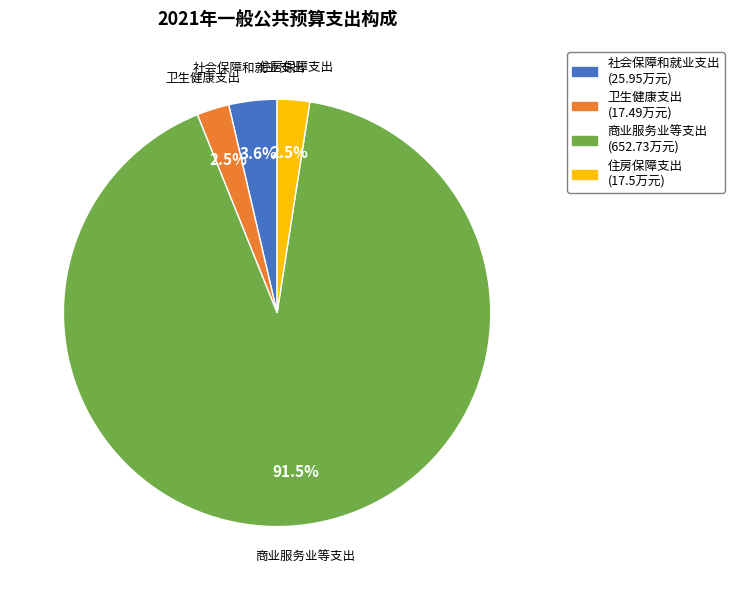

Count the number of slices in the pie.

4